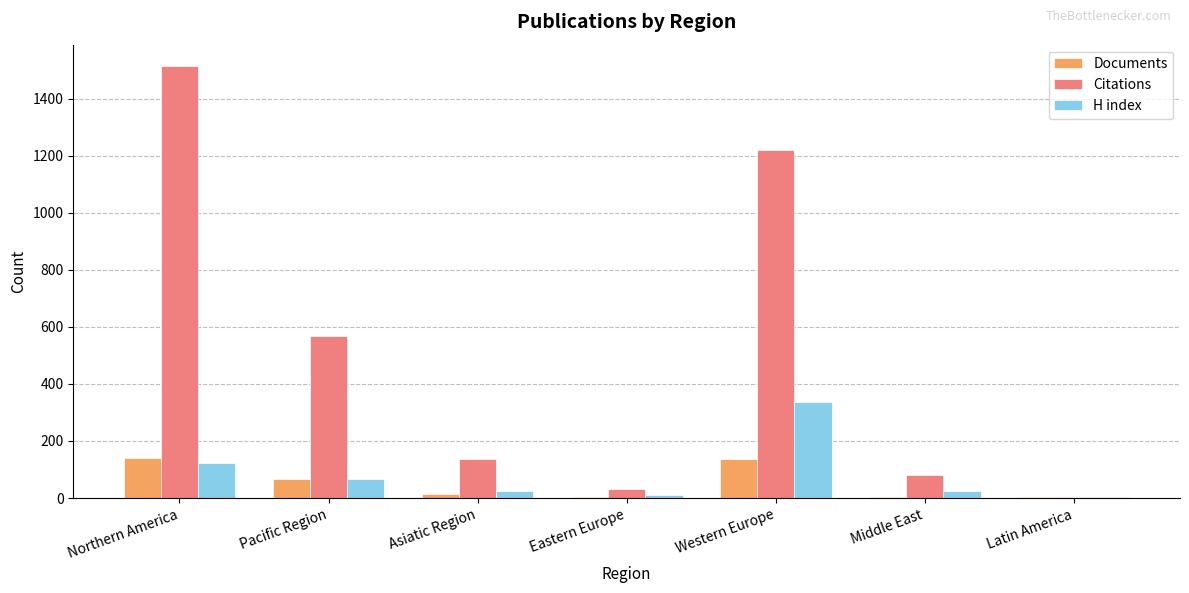

What is the maximum value shown in the chart?

1513